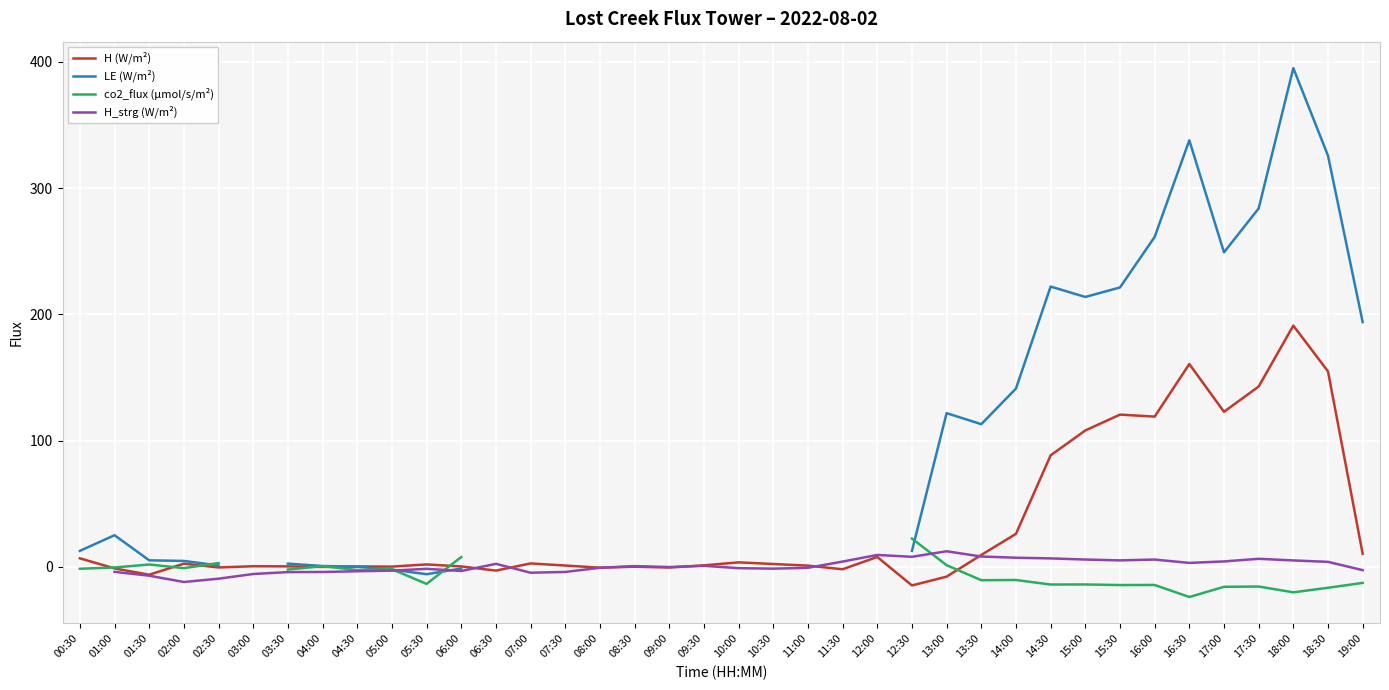

What value does the H_strg (W/m²) series have at 08:30?

0.7